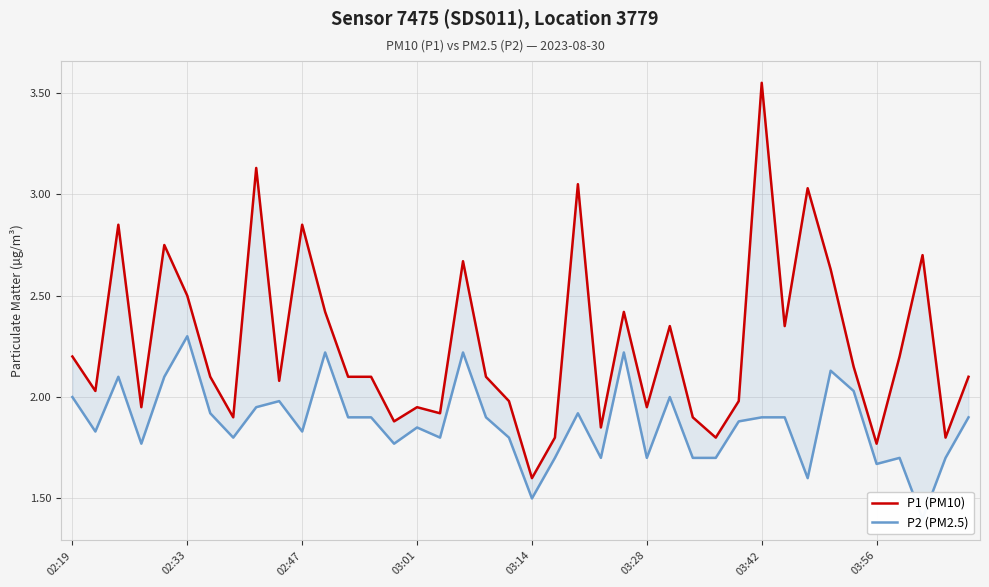

At which label does P1 (PM10) first exceed 2?

02:19